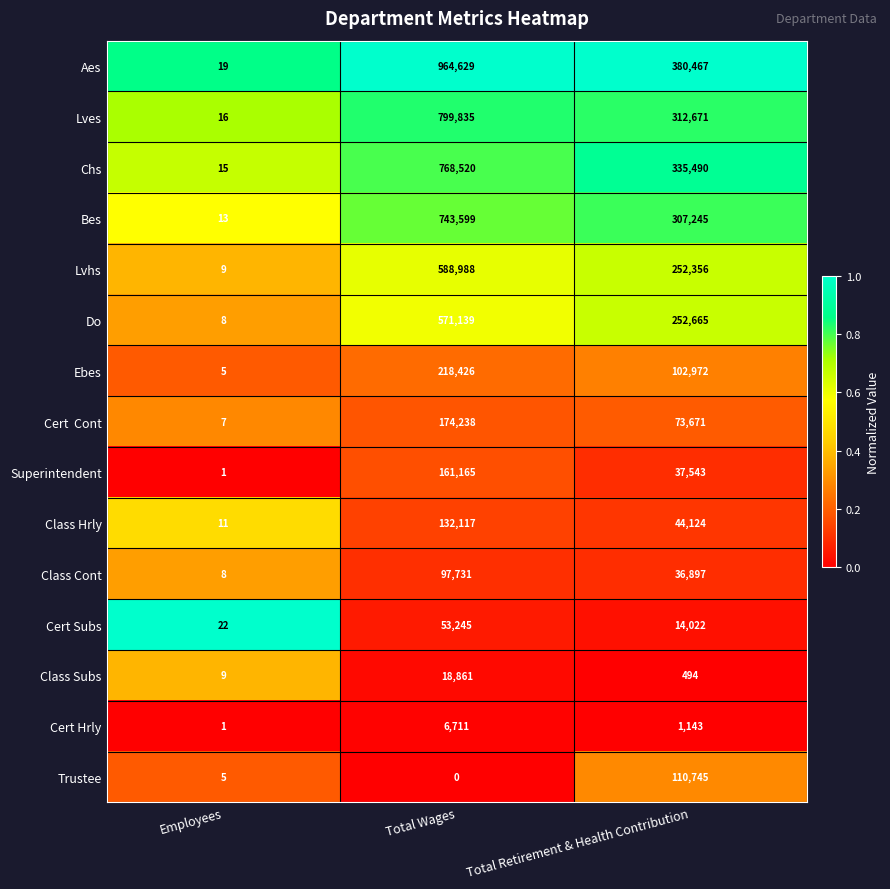

Which series changed the most between Total Wages and Total Retirement & Health Contribution?

Aes